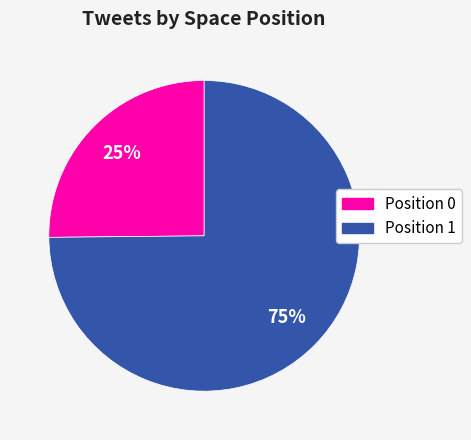

Is there any slice that represents more than half of the pie?

Yes